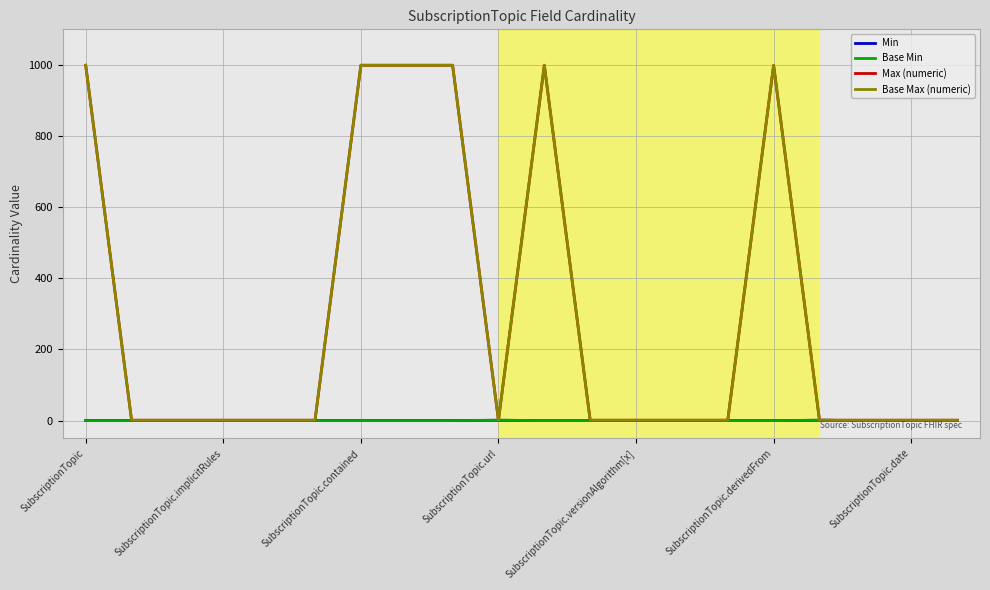

Does the chart have visible grid lines?

Yes